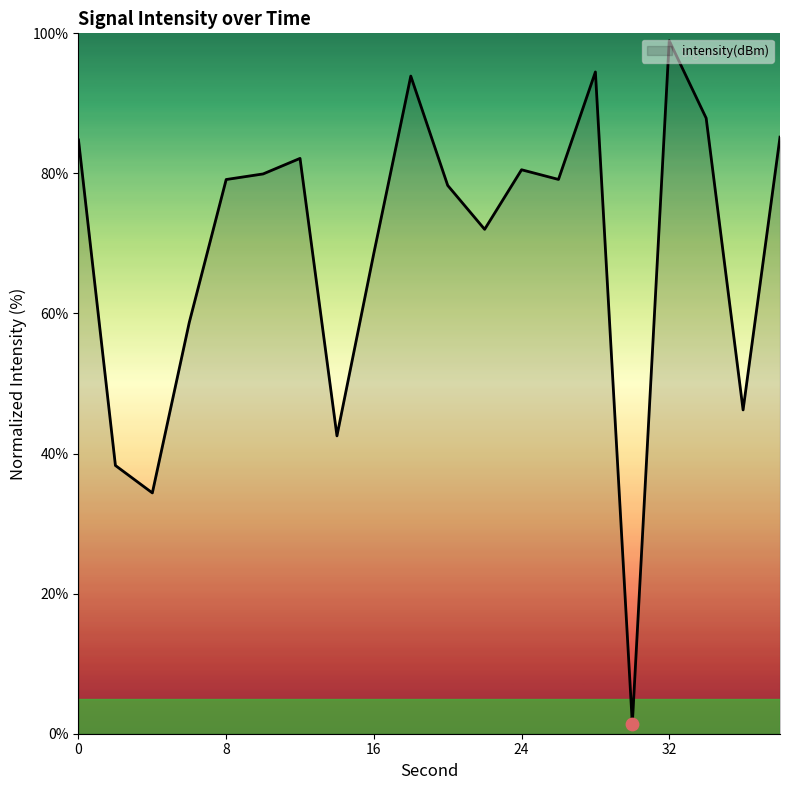

What is the greatest value displayed?

98.9